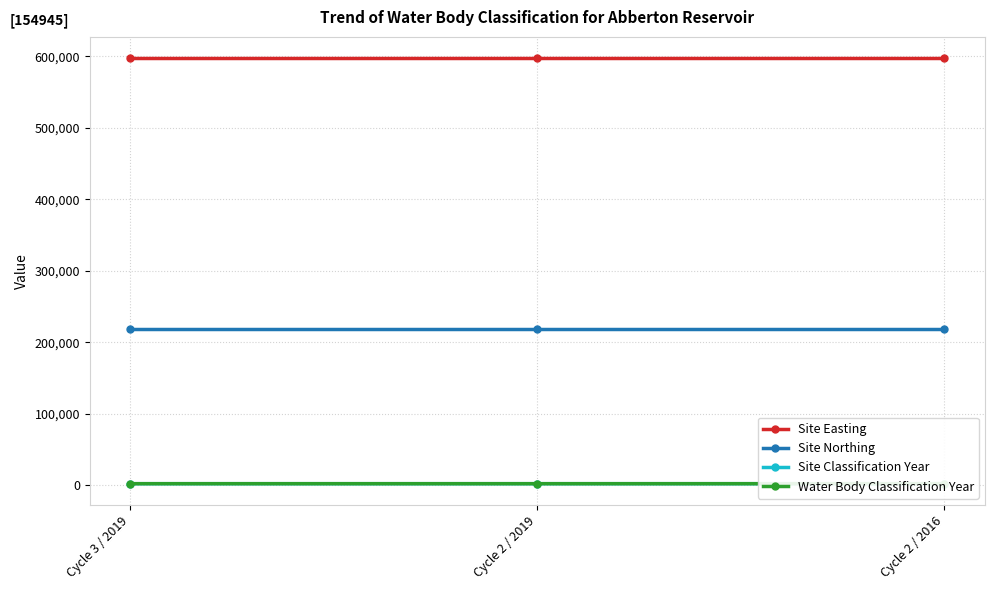

Is this an area chart (filled region under the line)?

No